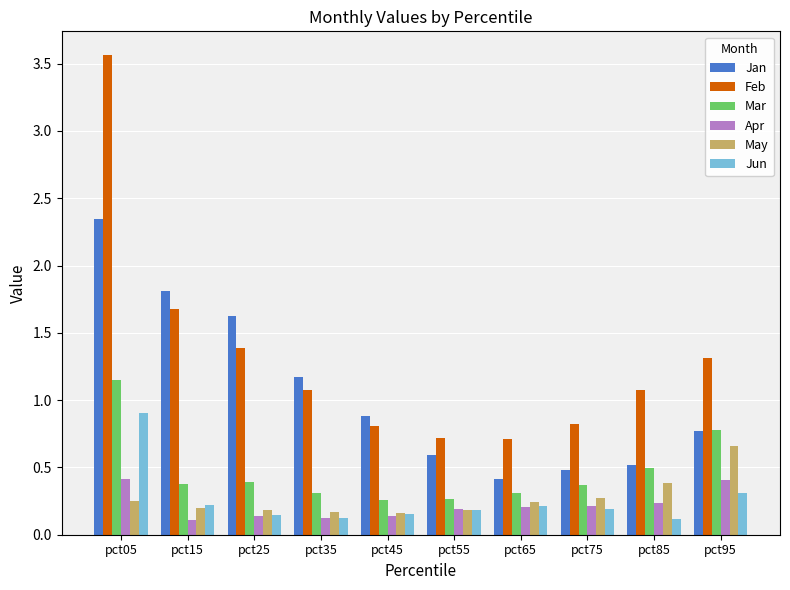

What is the sum of all Feb values?

13.1